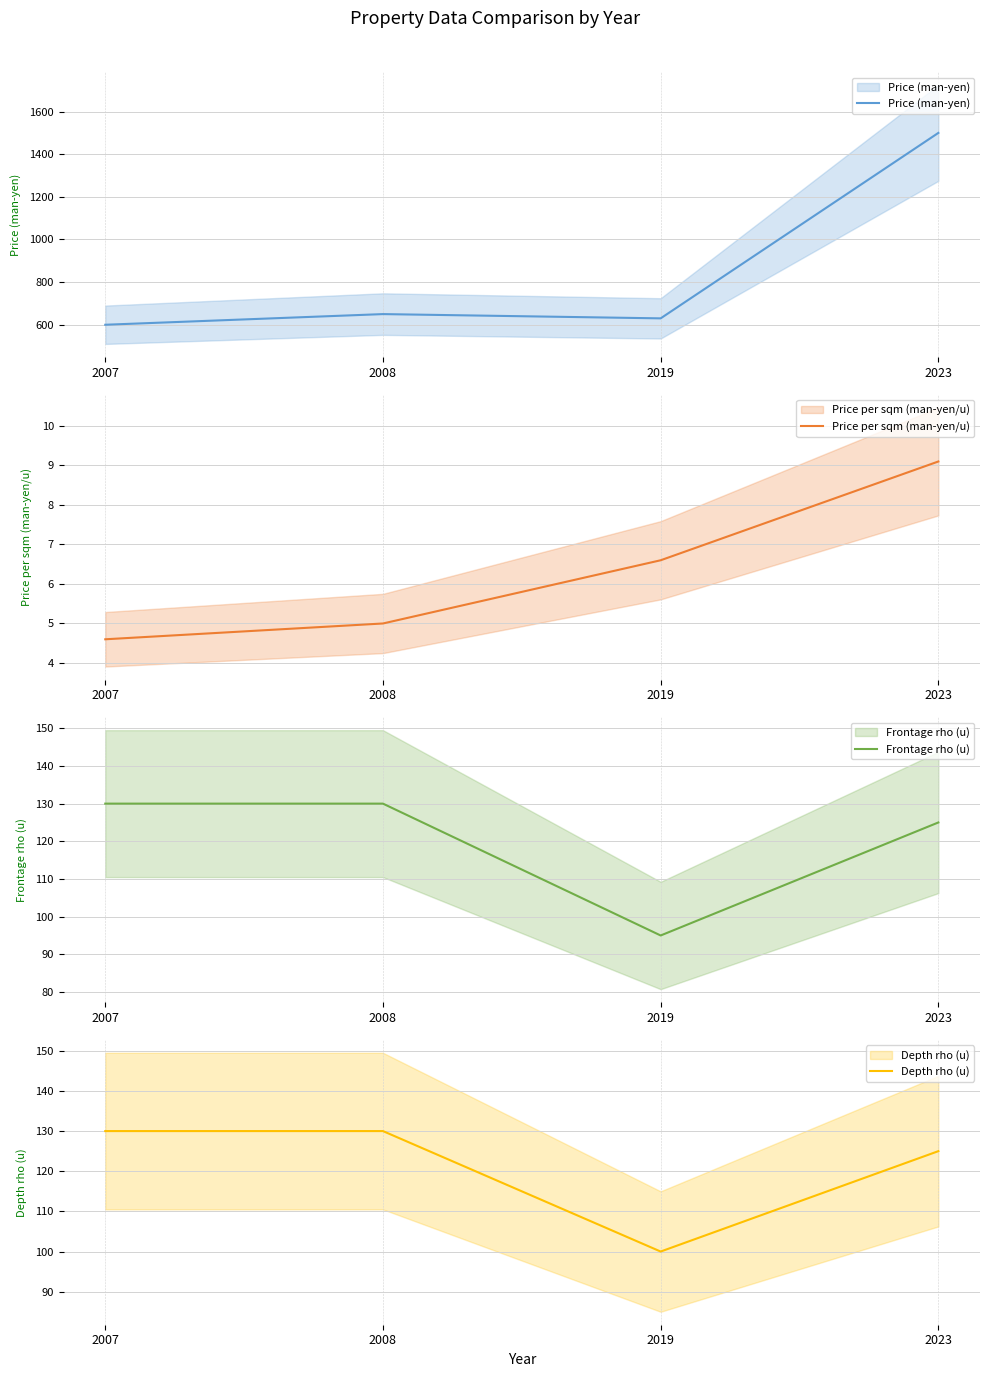

Read the Price per sqm (man-yen/u) value at 2008.

5.0